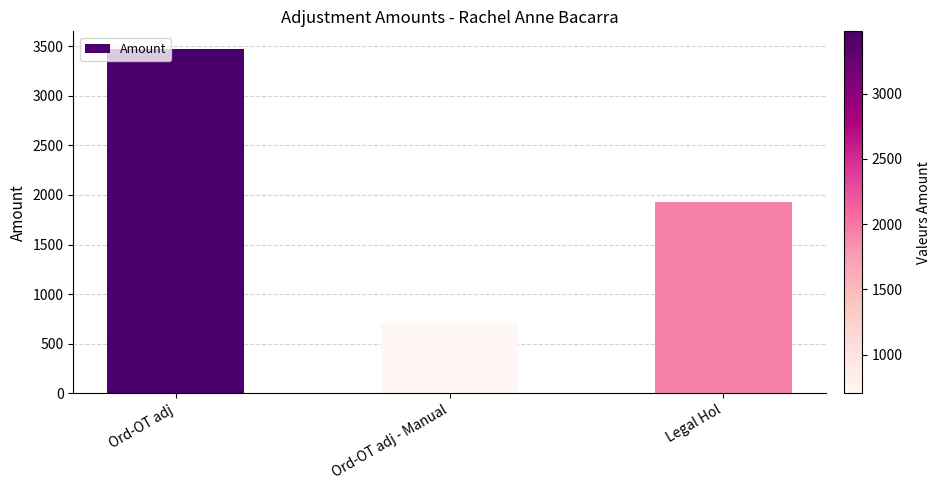

Read the value at Ord-OT adj - Manual.

704.0